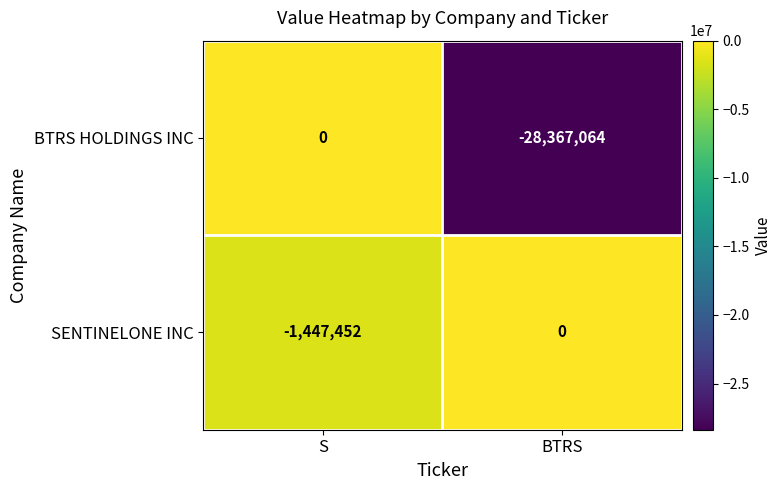

Which series changed the most between S and BTRS?

BTRS HOLDINGS INC